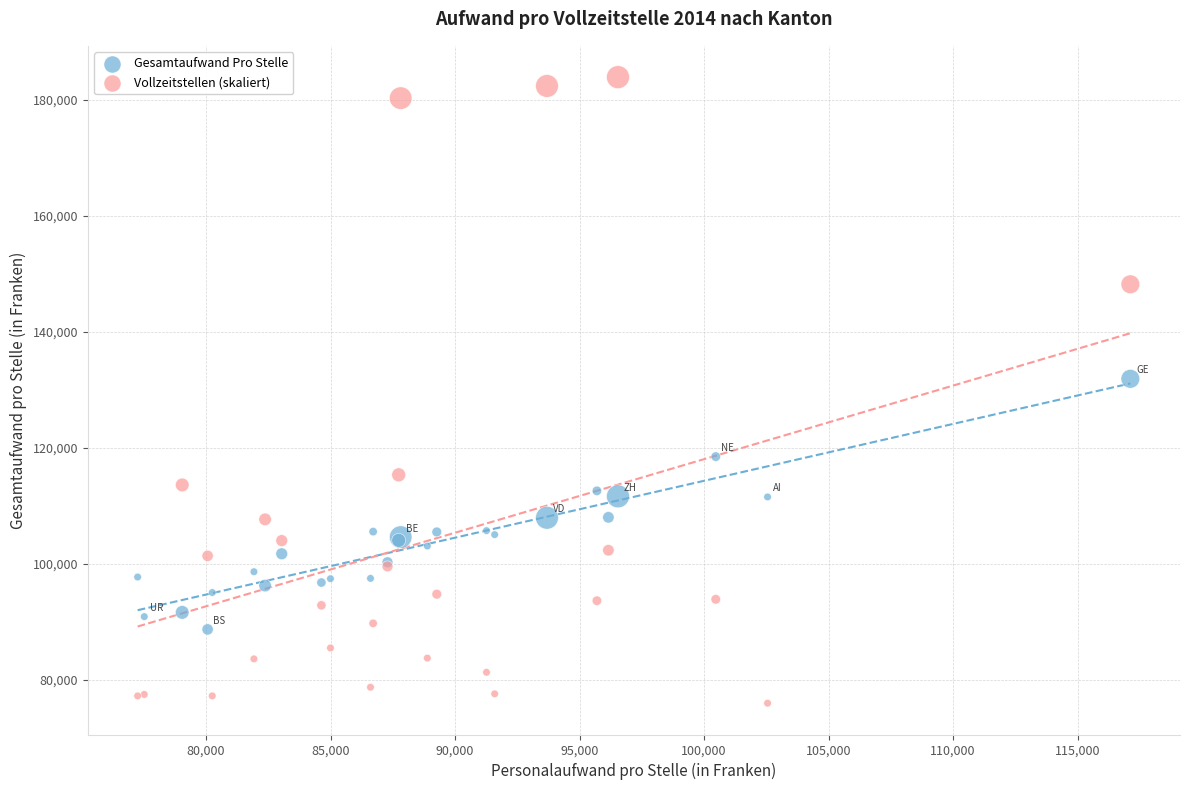

Across all series, what Y value is closest to 129934?

131894.0